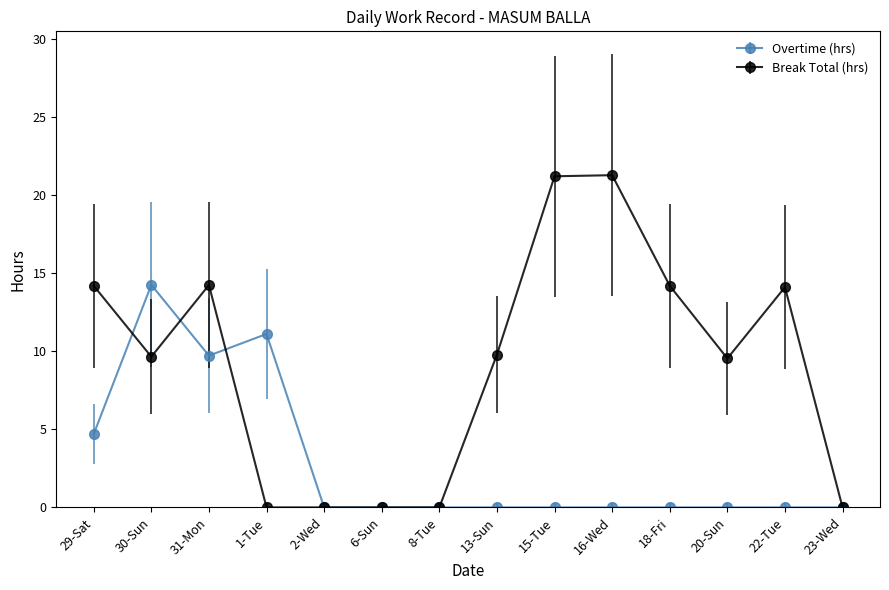

What is the difference between the Break Total (hrs) values at 15-Tue and 20-Sun?

11.7